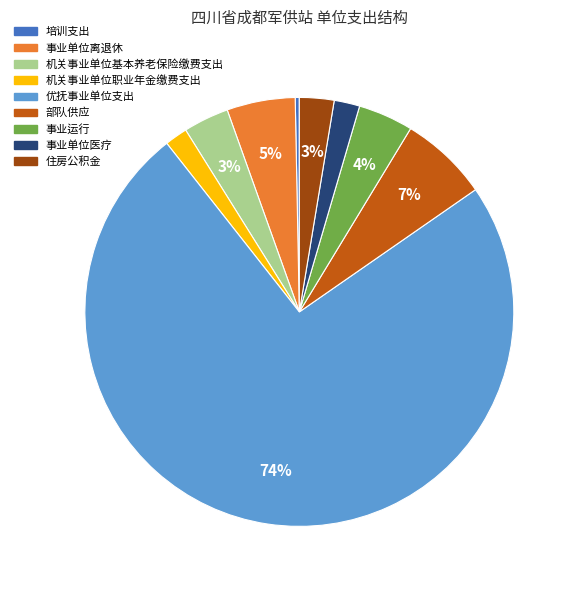

Count the number of slices in the pie.

9